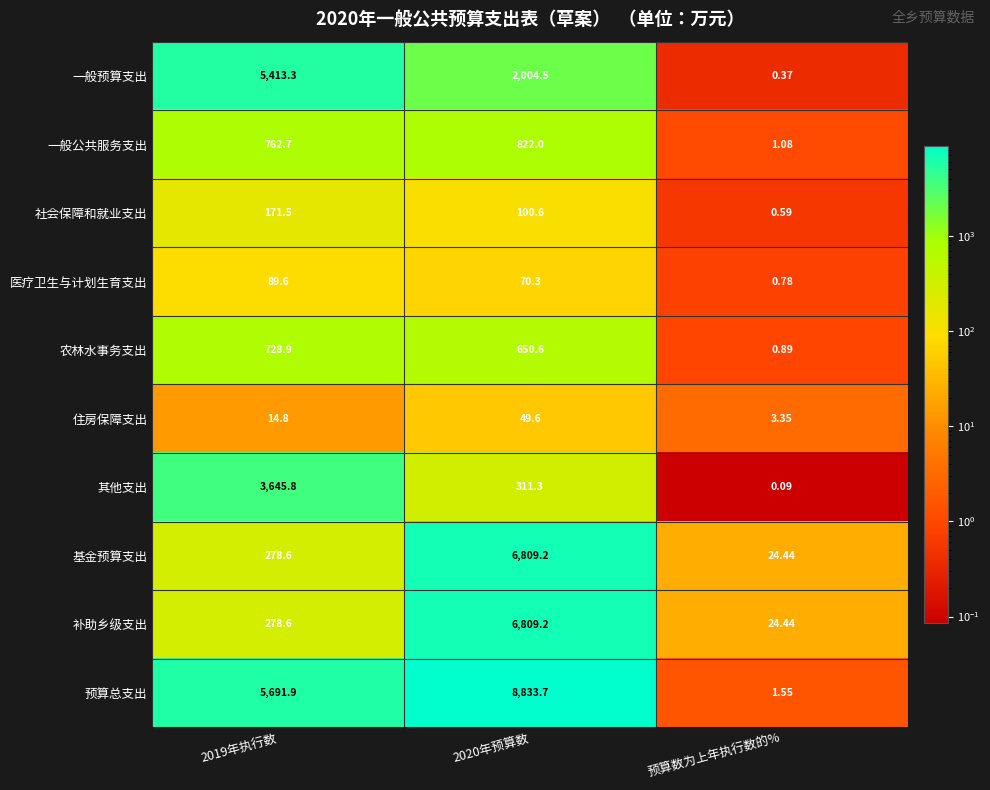

Which series changed the most between 2019年执行数 and 预算数为上年执行数的%?

预算总支出